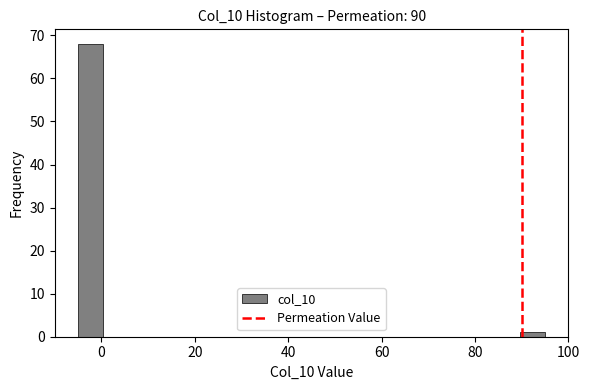

Around what value on the x-axis is the tallest bar? Give the approximate position of its centre, as read against the axis.

-2